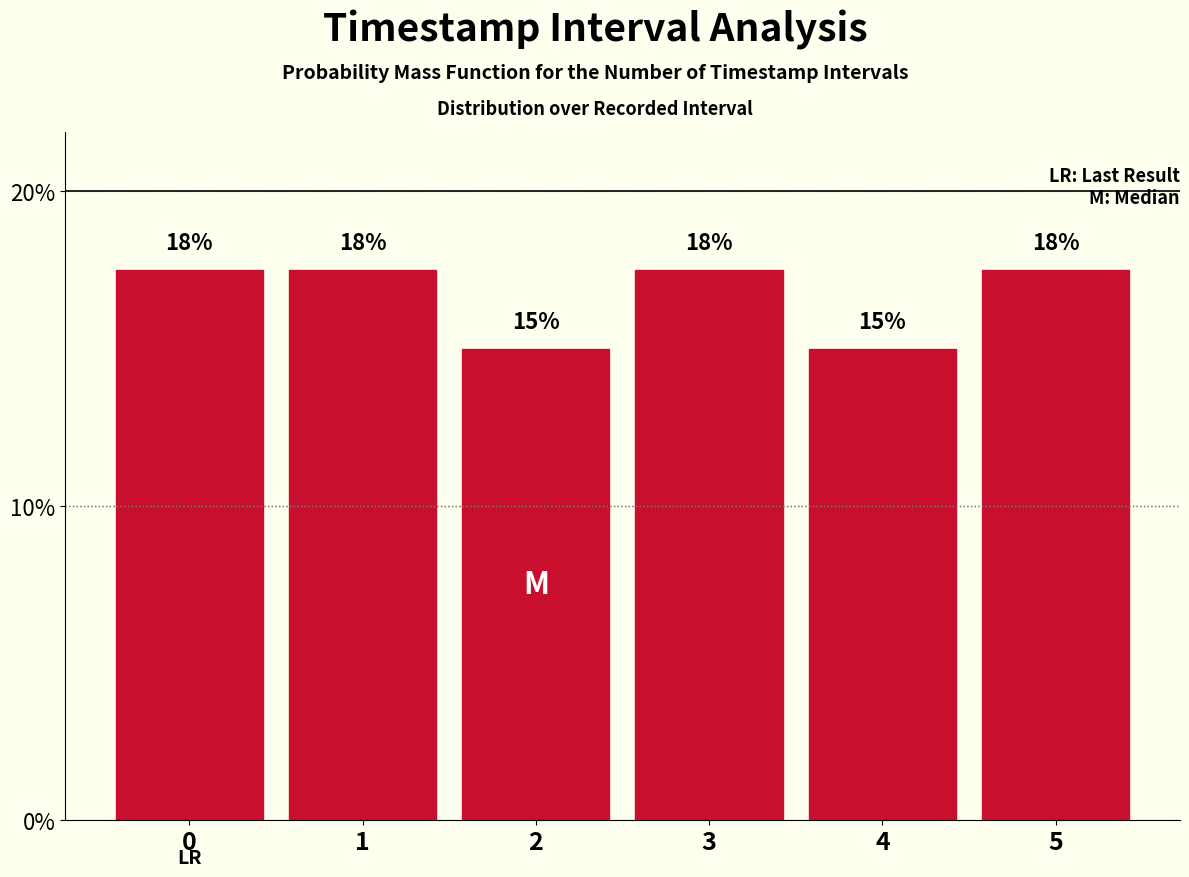

Are the bars horizontal?

No